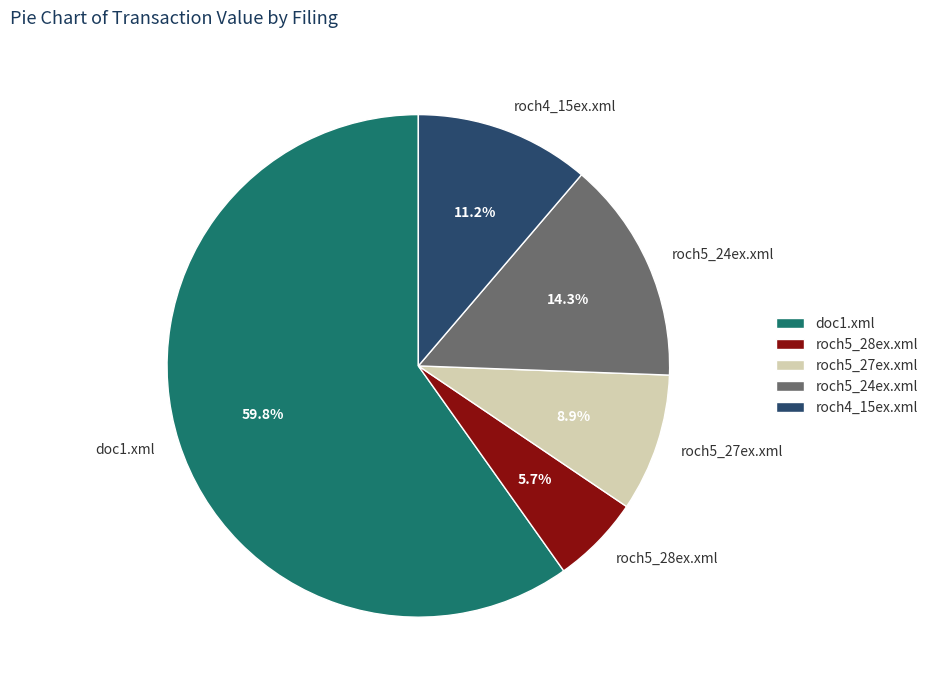

What is the ratio of the value at roch5_28ex.xml to the value at roch4_15ex.xml?

0.5